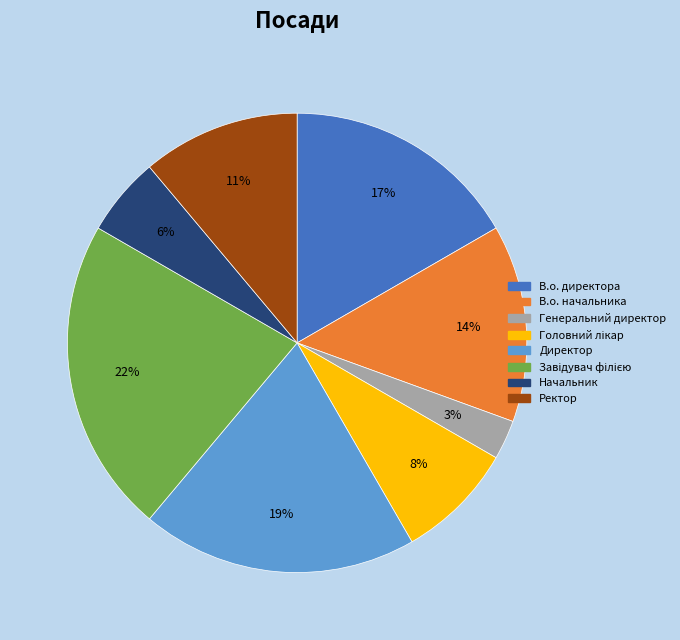

Approximately how many times larger is the value at В.о. начальника compared to В.о. директора?

0.8